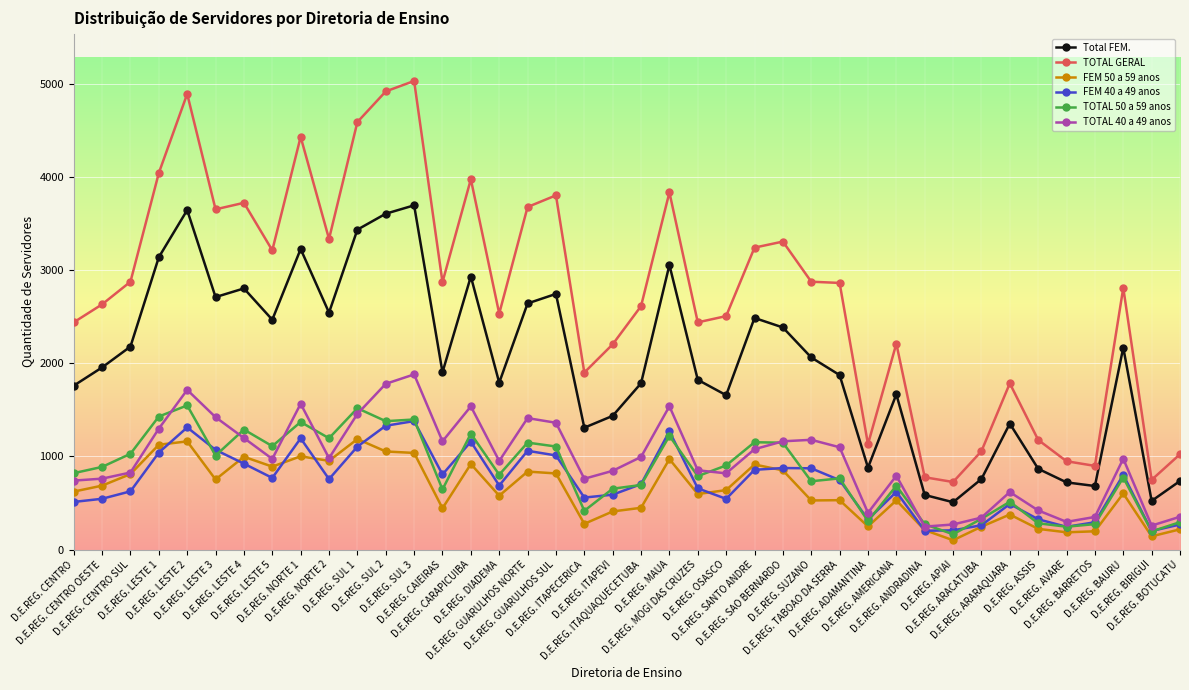

Is the value of TOTAL 40 a 49 anos at D.E.REG. AMERICANA greater than the value of TOTAL 50 a 59 anos at D.E.REG. NORTE 2?

No